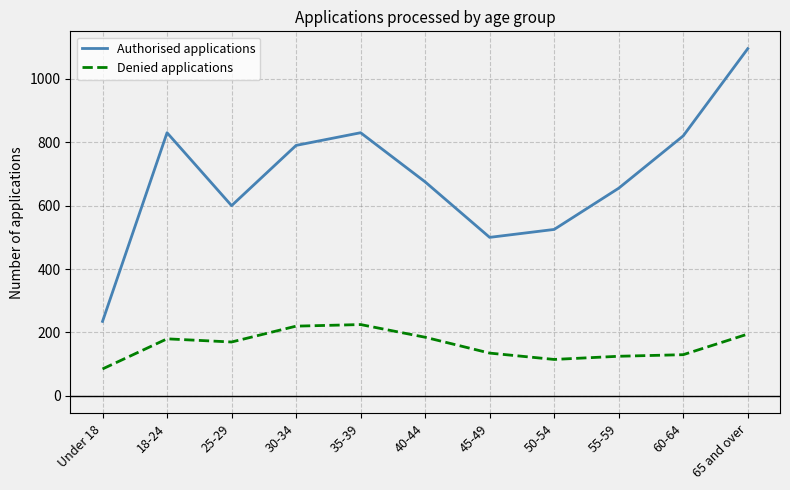

At how many categories does at least one series exceed 948?

1